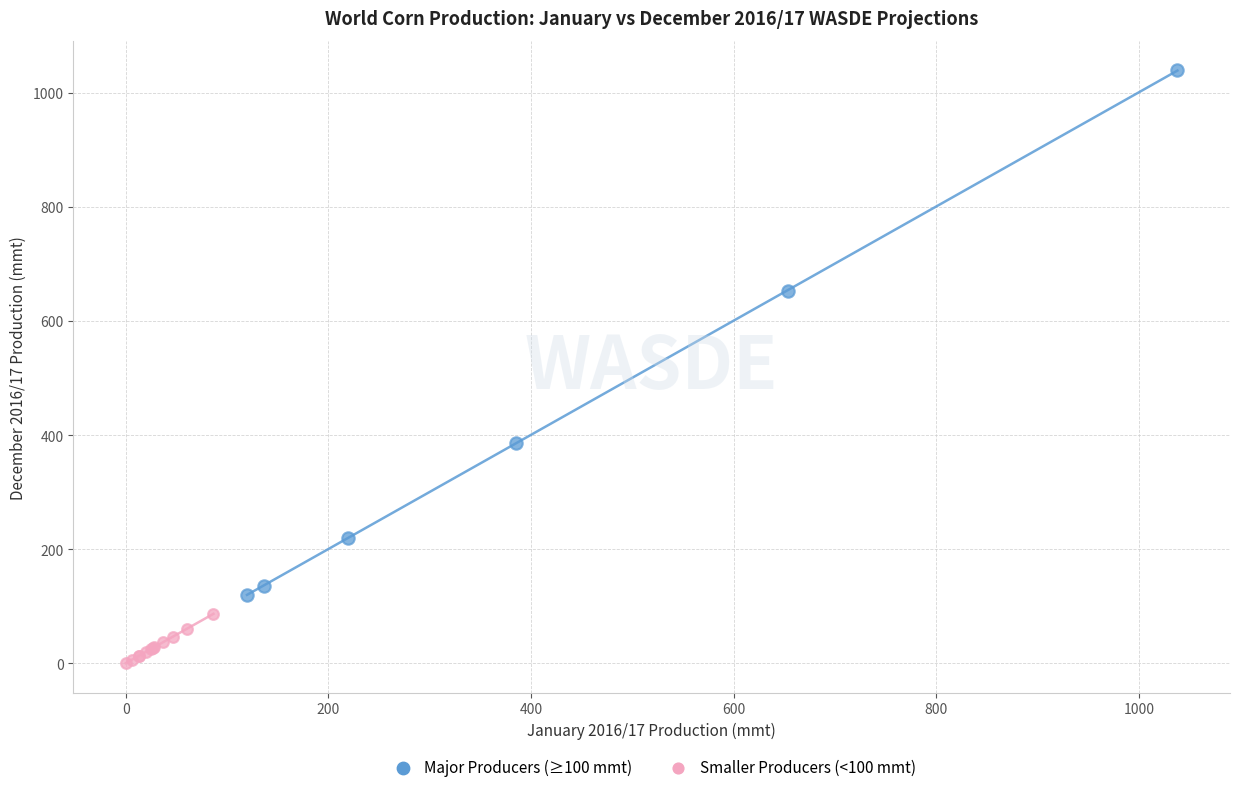

Which series contains the lowest Y value?

Smaller Producers (<100 mmt)